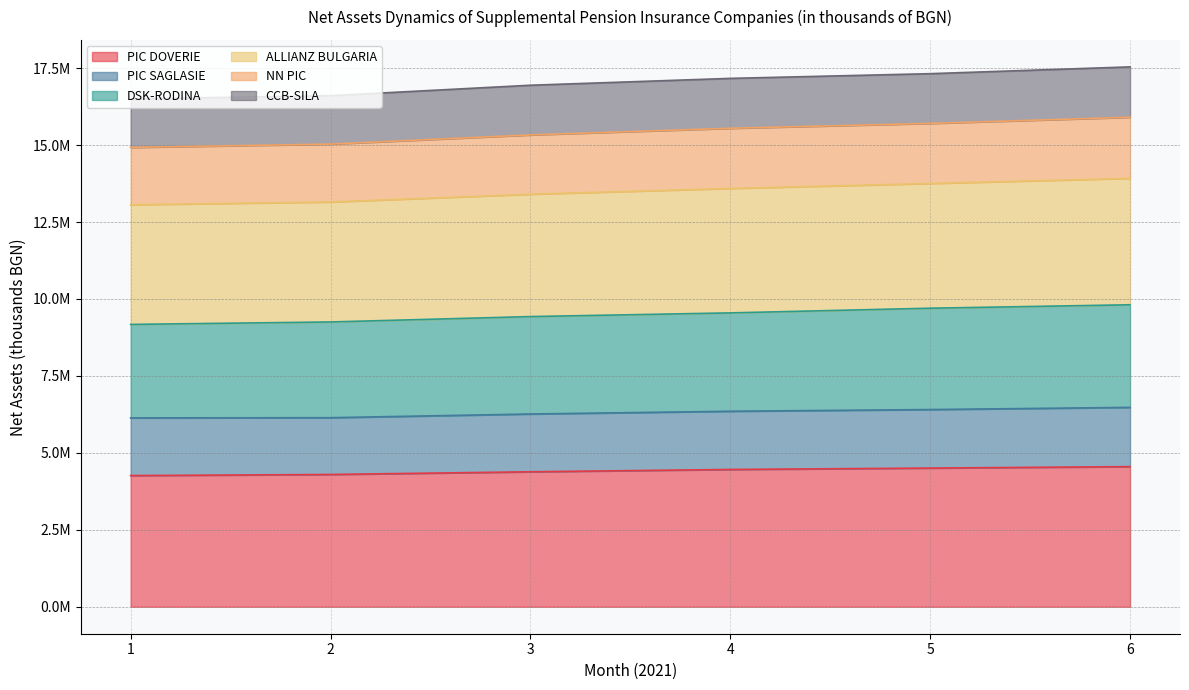

True or false: DSK-RODINA and NN PIC cross at least once.

False